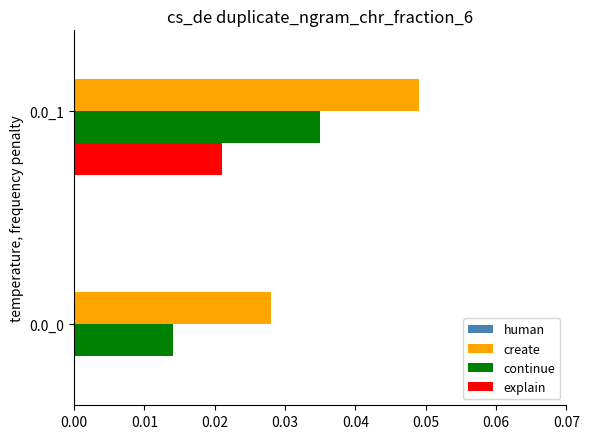

True or false: continue has a value of 0.1 at 0.0_1.

False